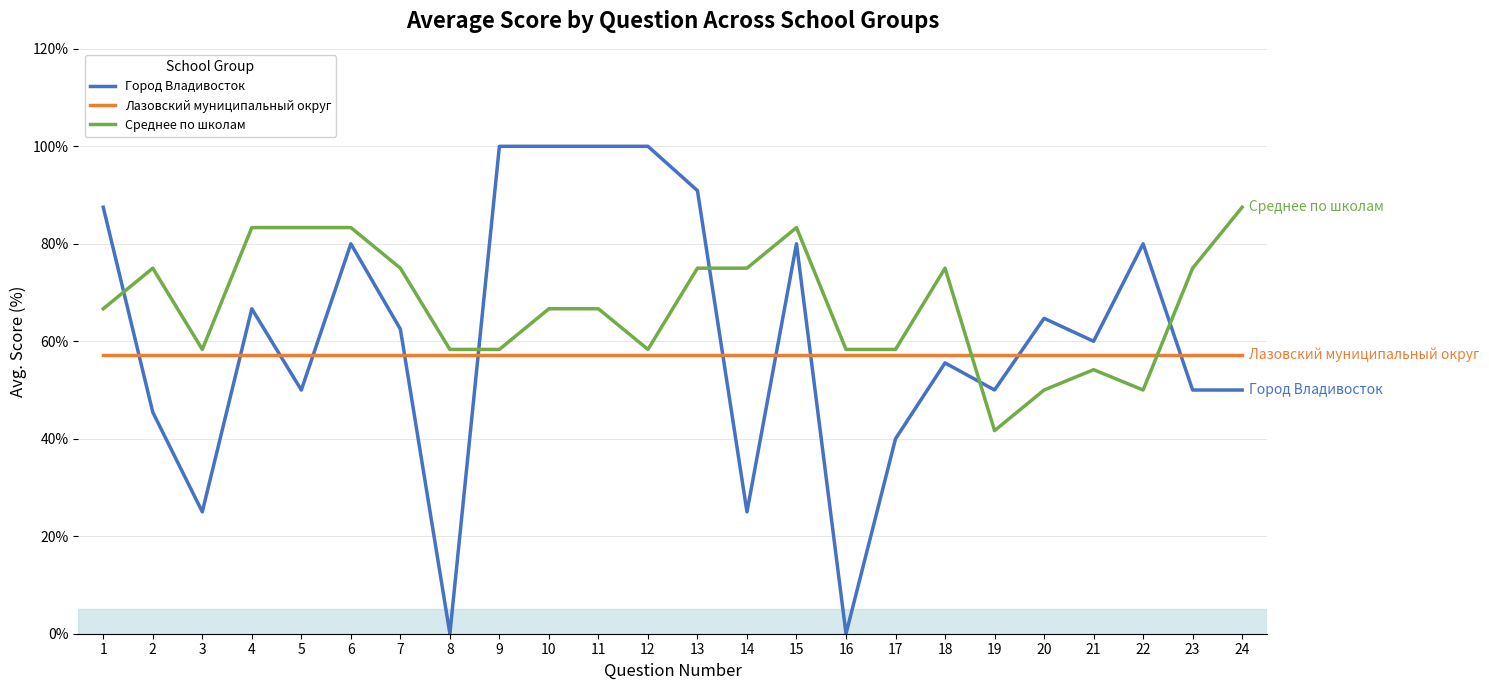

True or false: Город Владивосток has a value of 69.5 at 24.

False